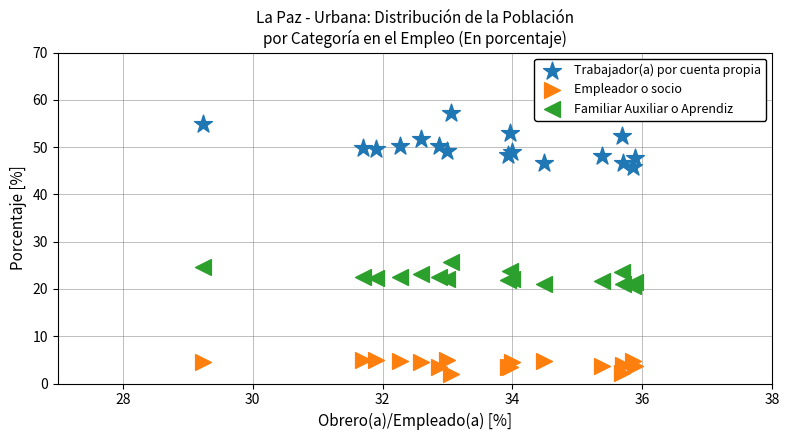

Across all series, what Y value is closest to 29?

25.7